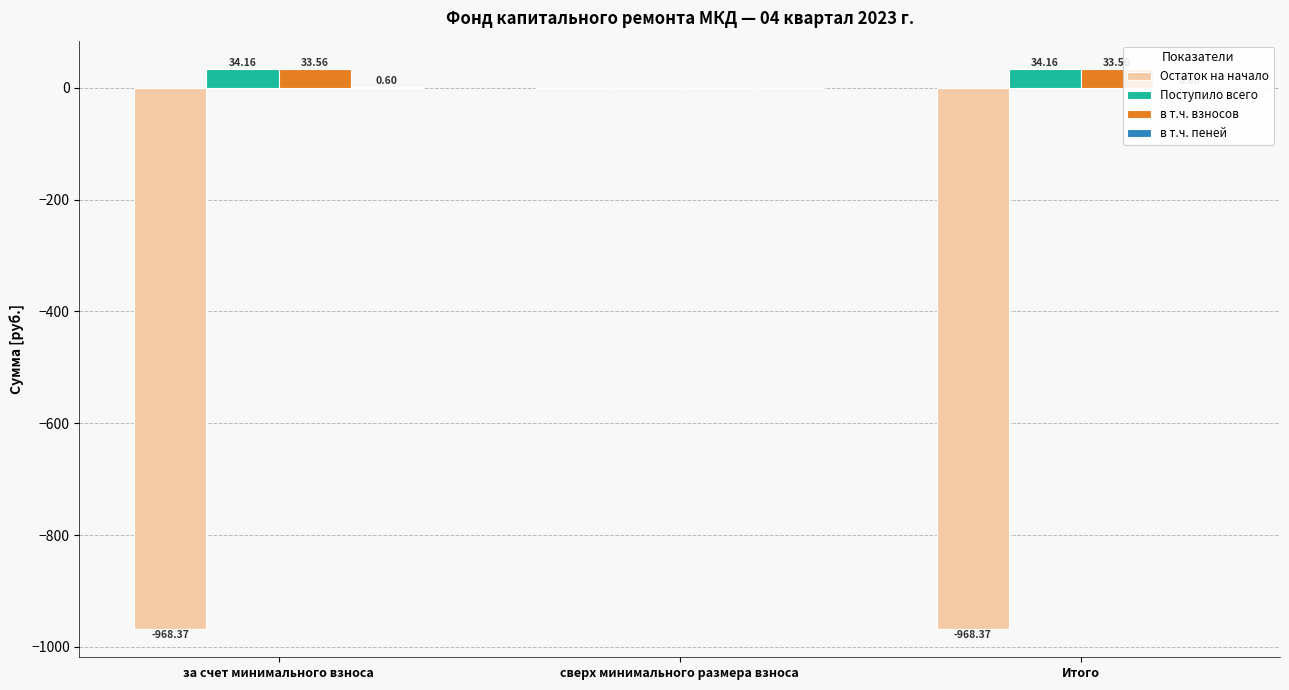

Is it true that в т.ч. пеней equals 0.6 at за счет минимального взноса?

True